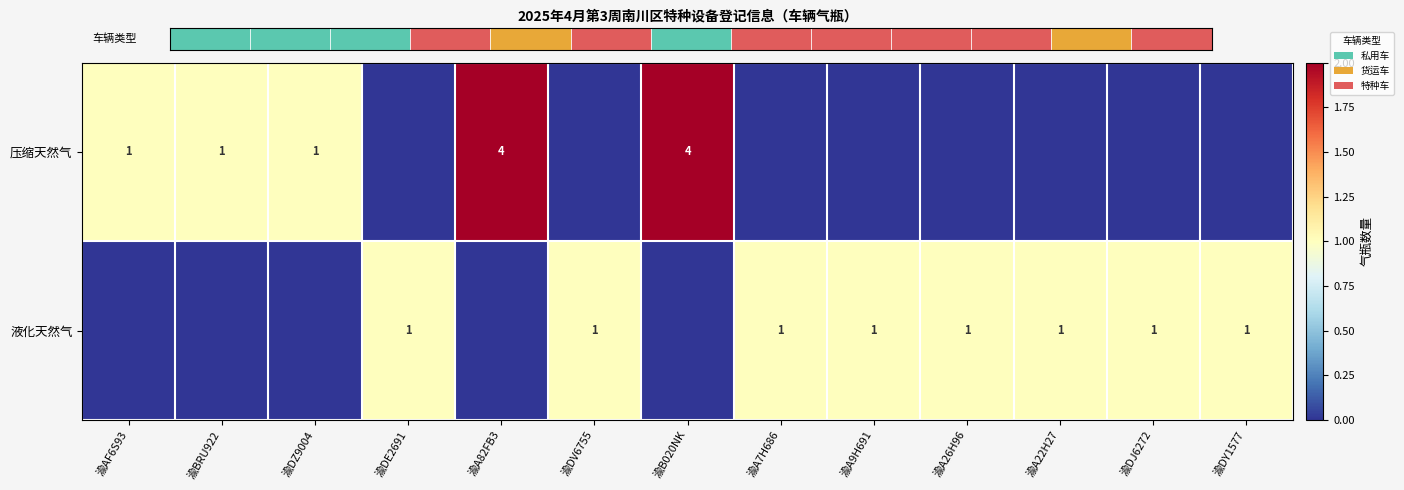

What is the sum of the 压缩天然气 values at 渝AF6S93 and 渝A82FB3?

5